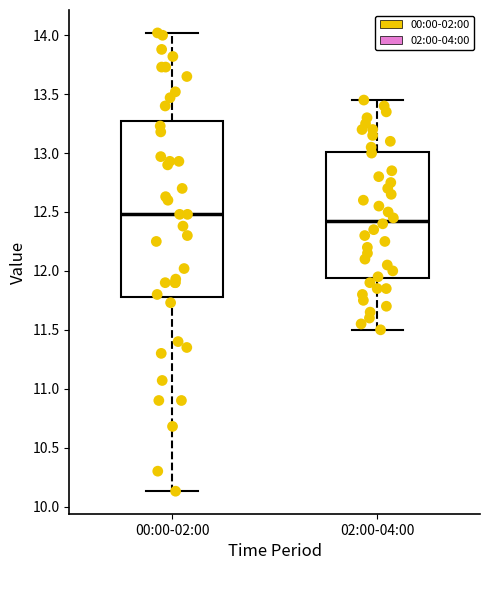

Reading left to right, read every box against the y-axis: the position of its median line, the range the box covers, and the ends of its whiskers. The values are not printed on the chart, so give them approximately, as read against the axis.

00:00-02:00: median 12.50, box 11.80 to 13.25, whiskers 10.15 to 14.00
02:00-04:00: median 12.45, box 11.95 to 13.00, whiskers 11.50 to 13.45